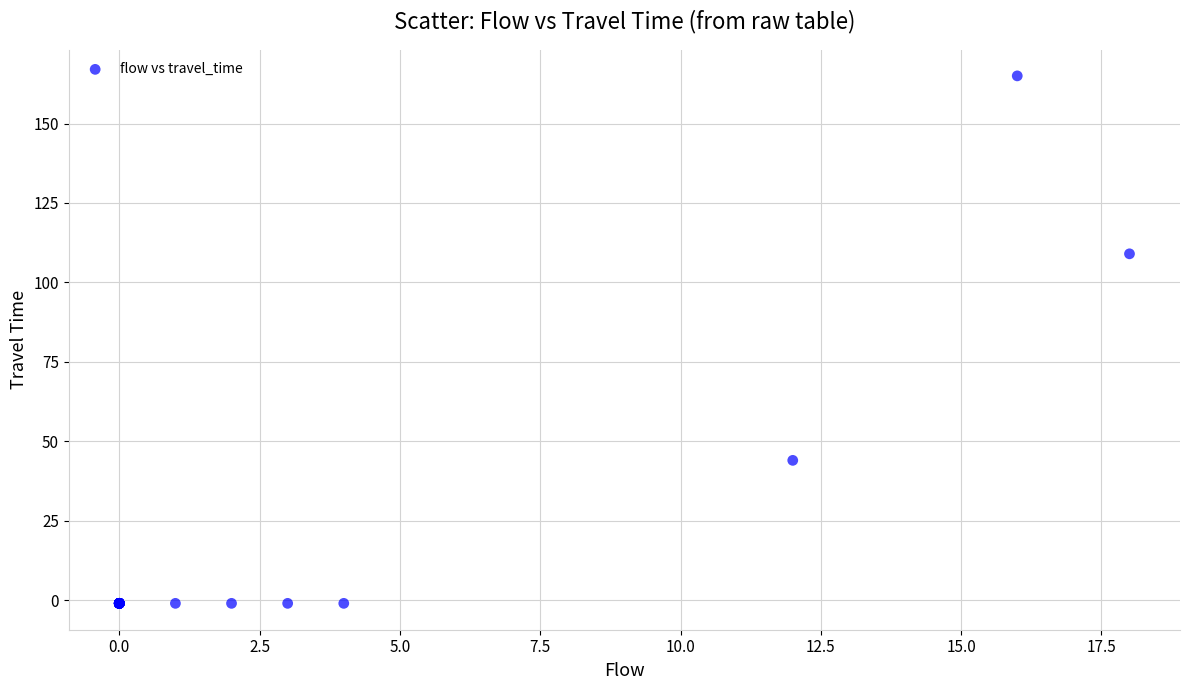

What Y value in the scatter plot is closest to 82?

109